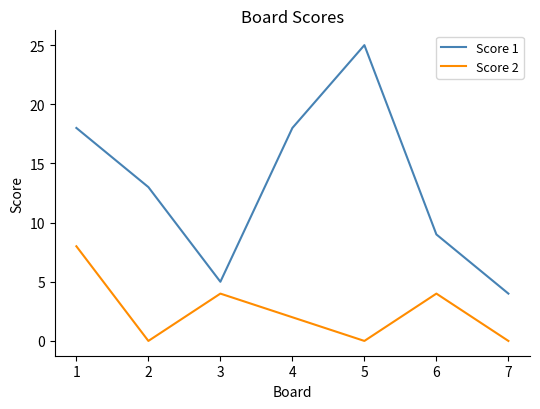

How many interior local peaks does the Score 2 series have?

2